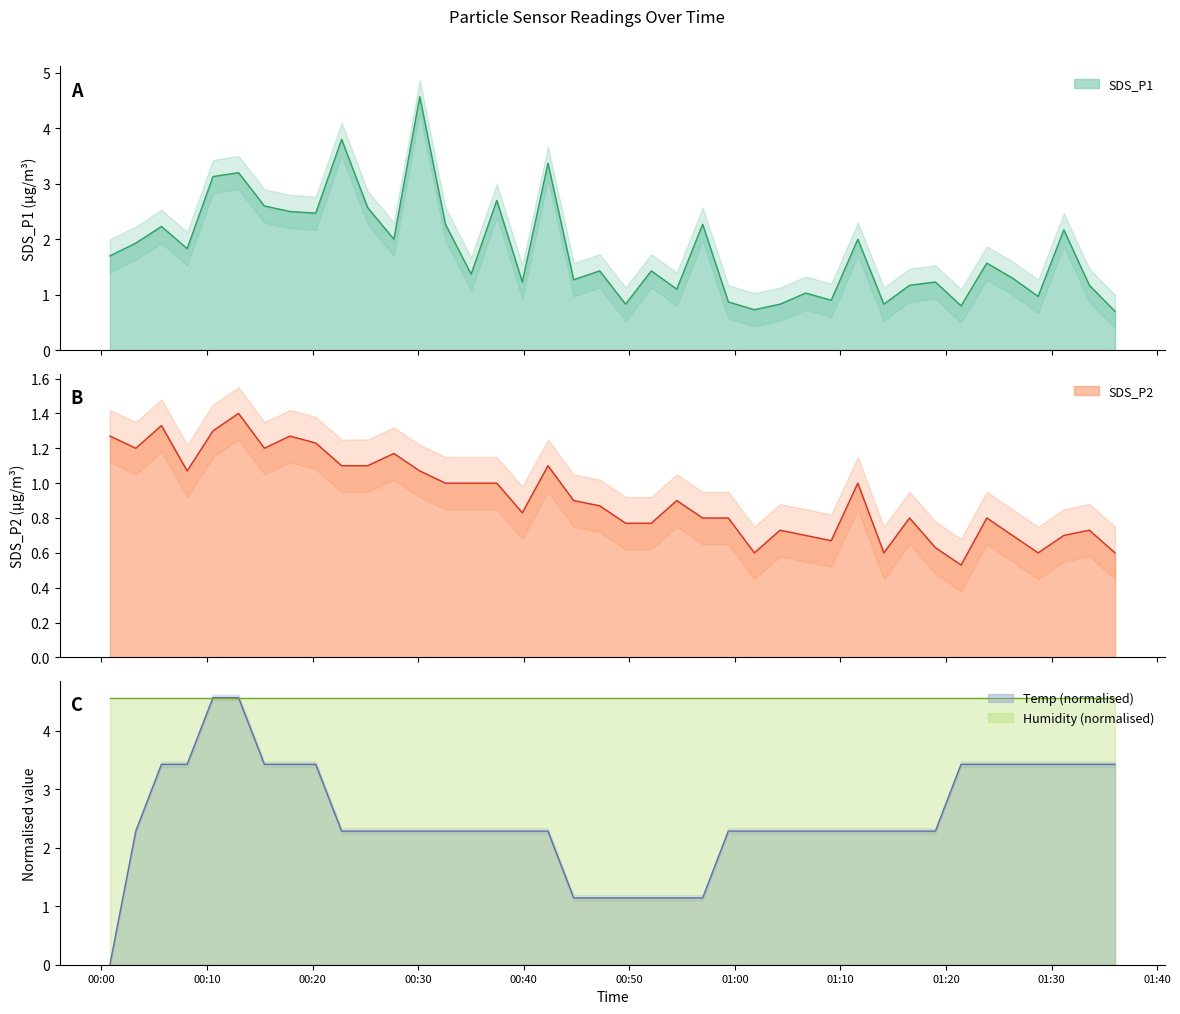

Rank the categories by Temp value from lowest to highest.

2023/10/28 00:00:48, 2023/10/28 00:44:44, 2023/10/28 00:47:12, 2023/10/28 00:49:39, 2023/10/28 00:52:05, 2023/10/28 00:54:30, 2023/10/28 00:56:57, 2023/10/28 00:03:15, 2023/10/28 00:22:45, 2023/10/28 00:25:13, 2023/10/28 00:27:42, 2023/10/28 00:30:09, 2023/10/28 00:32:35, 2023/10/28 00:35:01, 2023/10/28 00:37:27, 2023/10/28 00:39:52, 2023/10/28 00:42:18, 2023/10/28 00:59:23, 2023/10/28 01:01:51, 2023/10/28 01:04:17, 2023/10/28 01:06:43, 2023/10/28 01:09:08, 2023/10/28 01:11:39, 2023/10/28 01:14:07, 2023/10/28 01:16:33, 2023/10/28 01:19:00, 2023/10/28 00:05:41, 2023/10/28 00:08:07, 2023/10/28 00:15:26, 2023/10/28 00:17:51, 2023/10/28 00:20:18, 2023/10/28 01:21:26, 2023/10/28 01:23:52, 2023/10/28 01:26:18, 2023/10/28 01:28:44, 2023/10/28 01:31:10, 2023/10/28 01:33:35, 2023/10/28 01:36:01, 2023/10/28 00:10:34, 2023/10/28 00:12:59